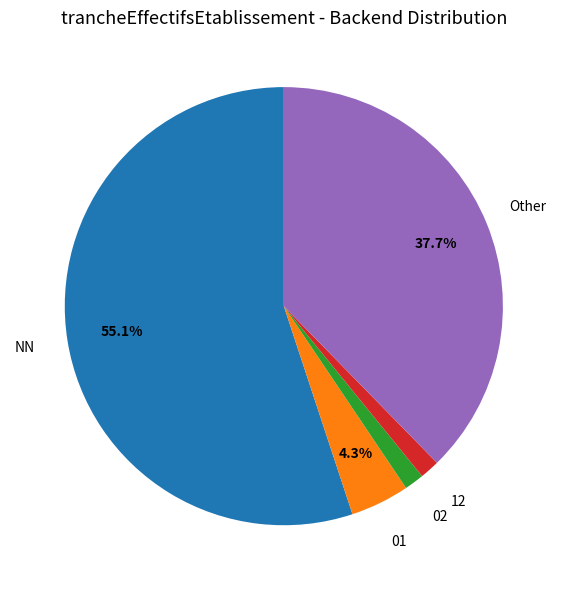

Is there any slice that represents more than half of the pie?

Yes